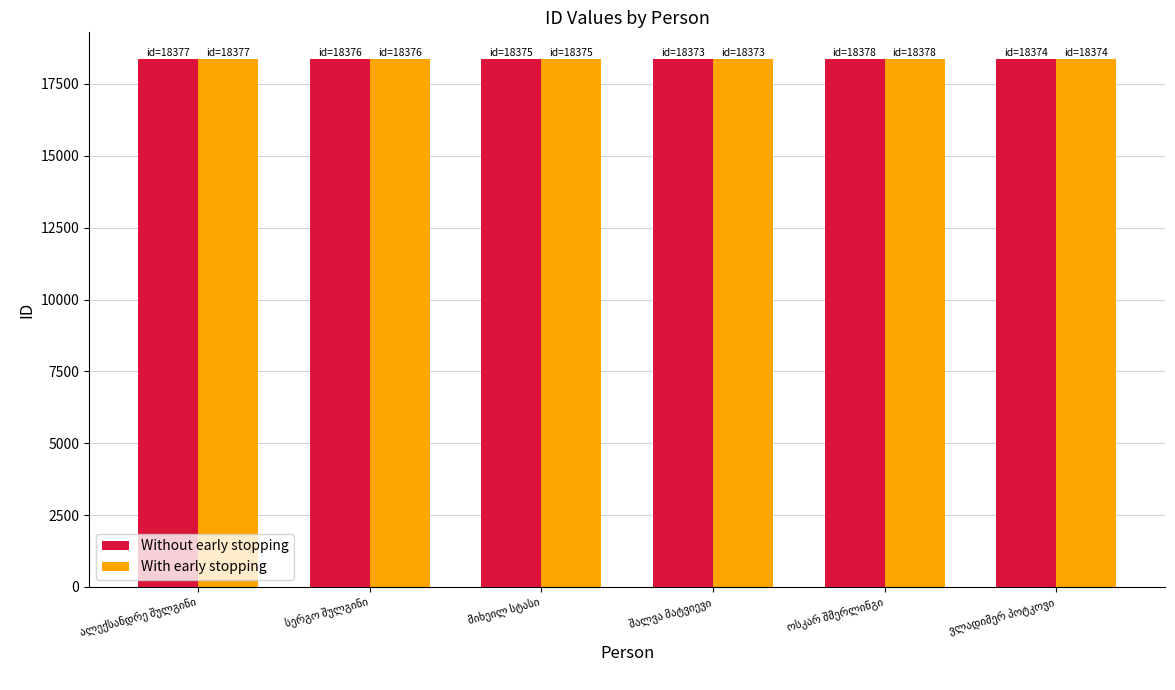

What is the sum of all Without early stopping values?

110253